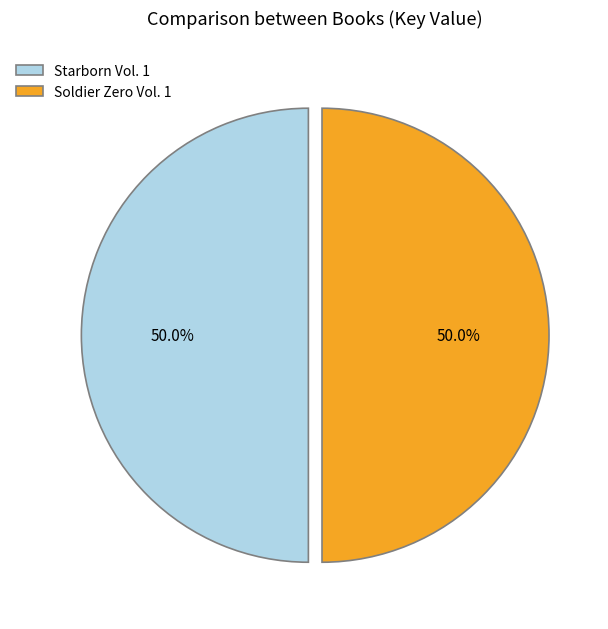

What portion of the pie excludes Starborn Vol. 1?

50.0%